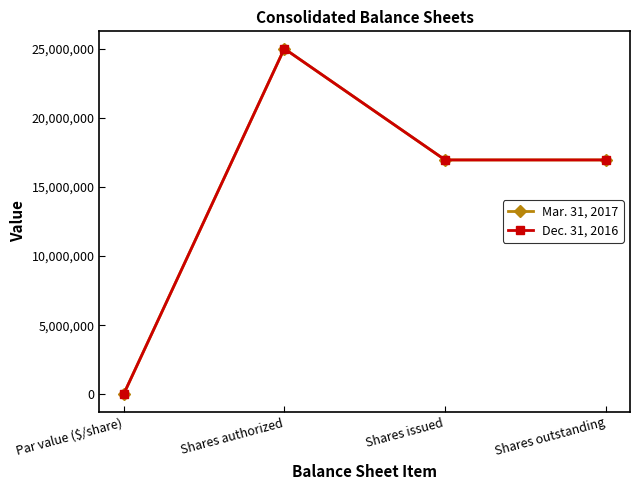

At how many categories does at least one series exceed 24817428?

1